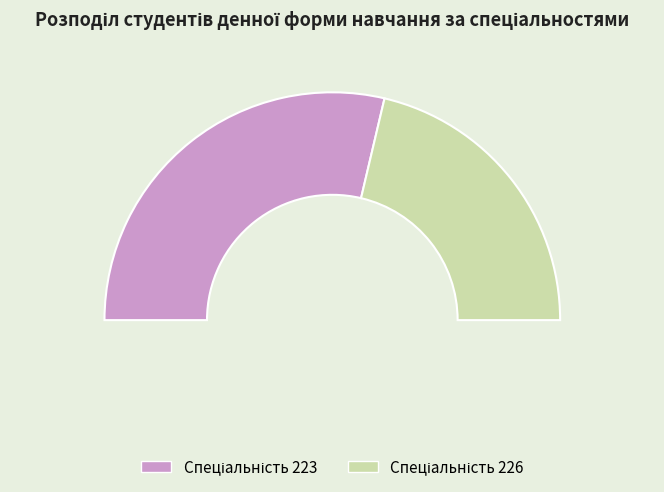

Which category has the biggest portion of the pie?

223